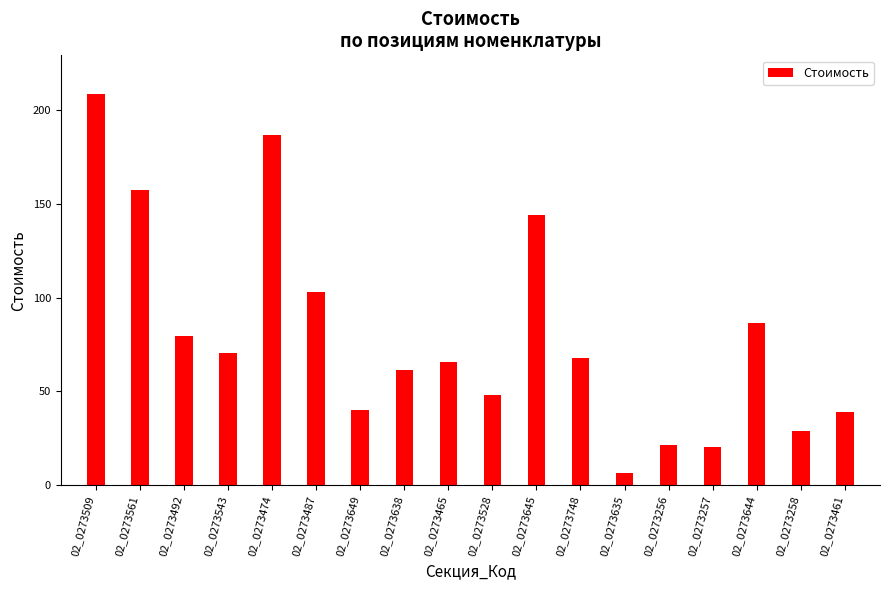

How many categories are shown in the chart?

18